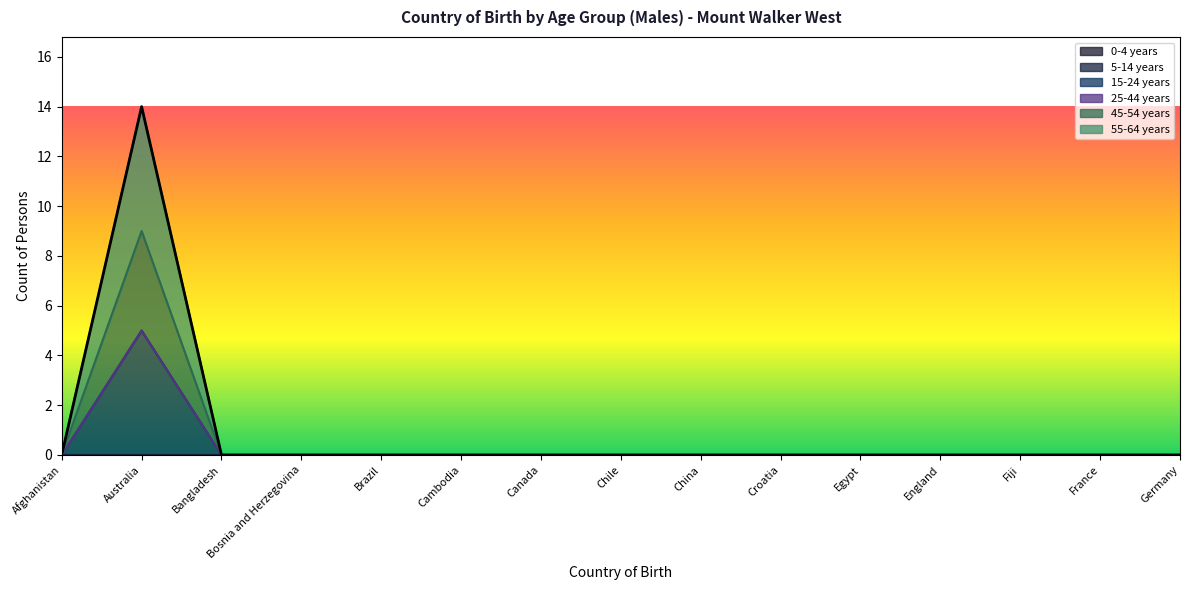

Does the chart display data point markers on the line(s)?

No